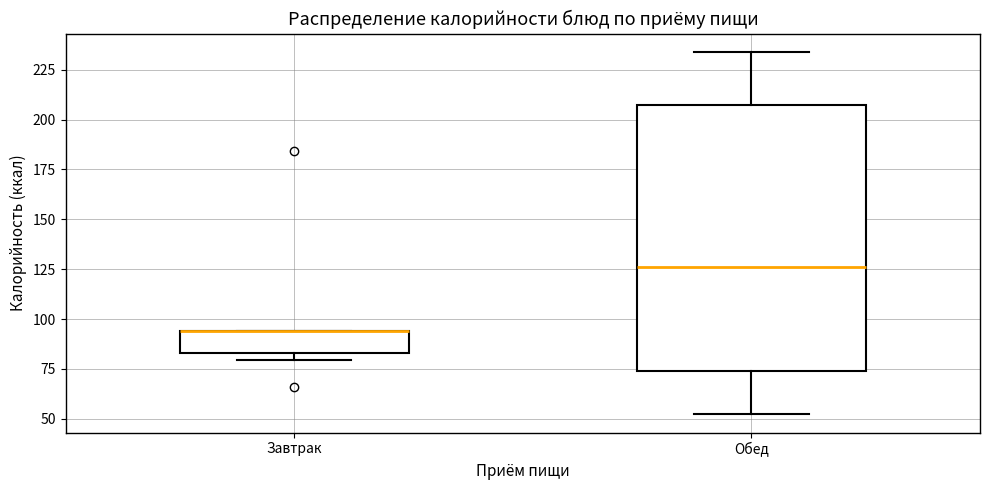

Reading left to right, read every box against the y-axis: the position of its median line, the range the box covers, and the ends of its whiskers. The values are not printed on the chart, so give them approximately, as read against the axis.

Завтрак: median 95 (drawn on the box's upper edge), box 85 to 95, whiskers 80 to 95
Обед: median 125, box 75 to 205, whiskers 50 to 235